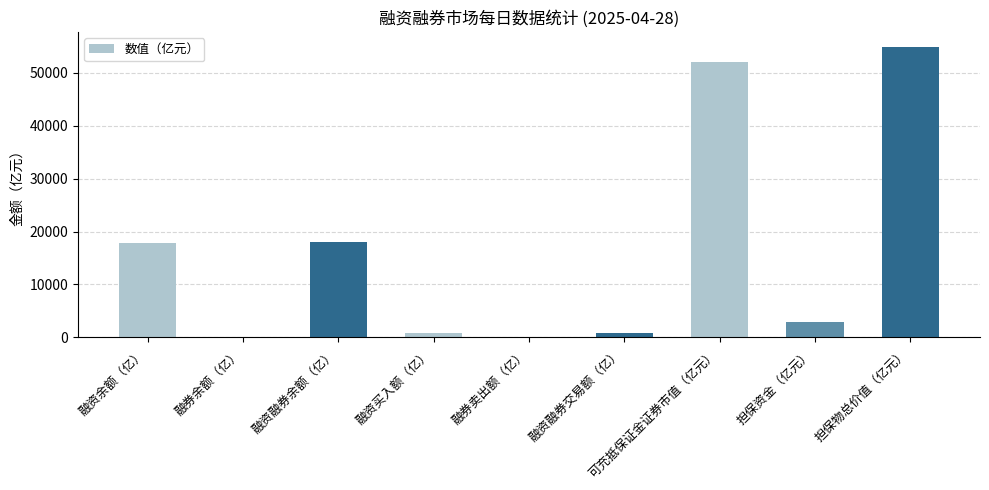

True or false: the data shows 23691.1 at 融资余额（亿）.

False